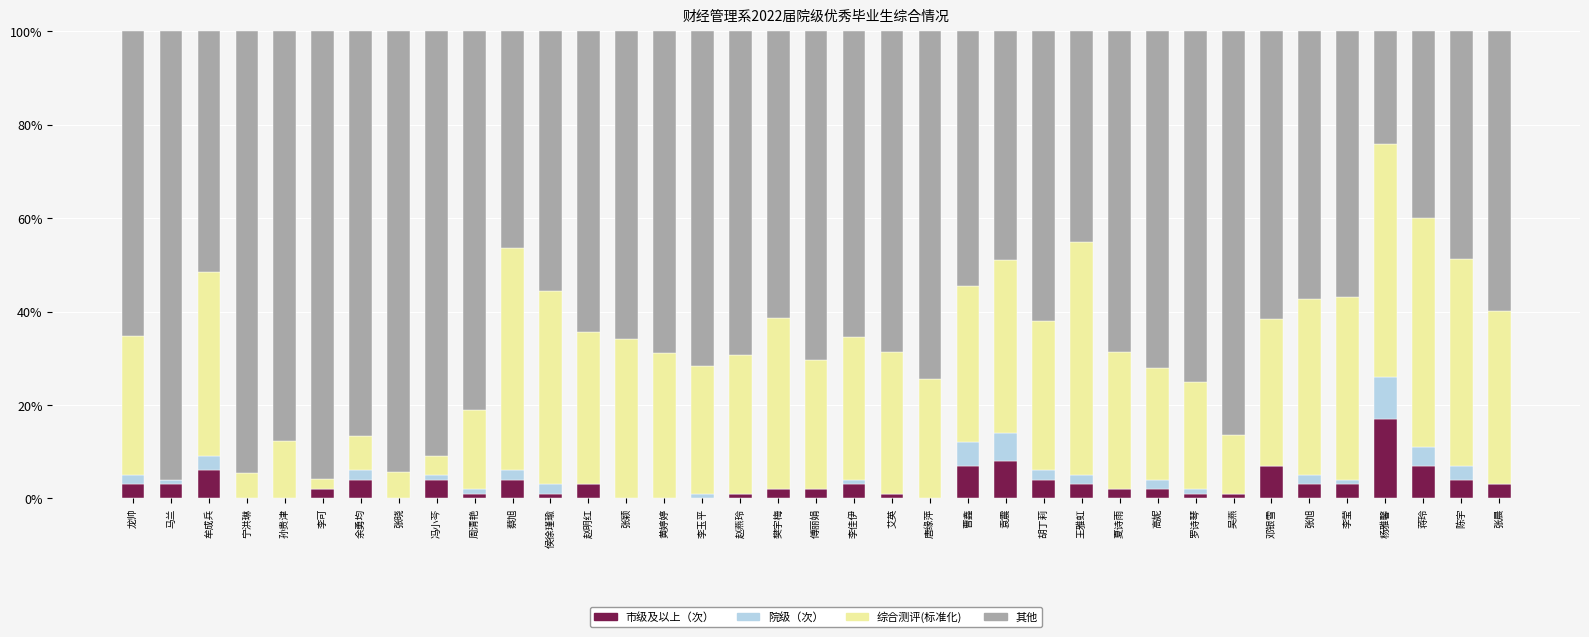

What is the maximum value for 市级及以上（次）?

17.0